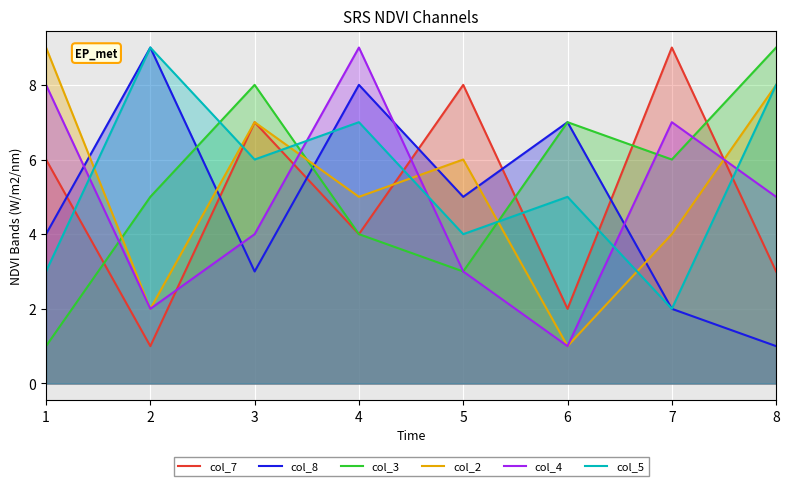

Does the chart display data point markers on the line(s)?

No